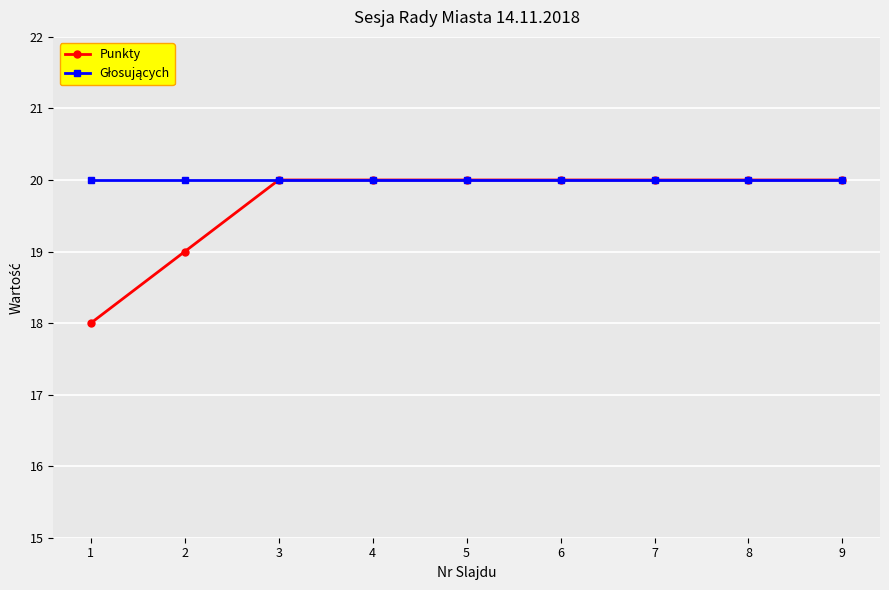

What is the sum of all Punkty values?

177